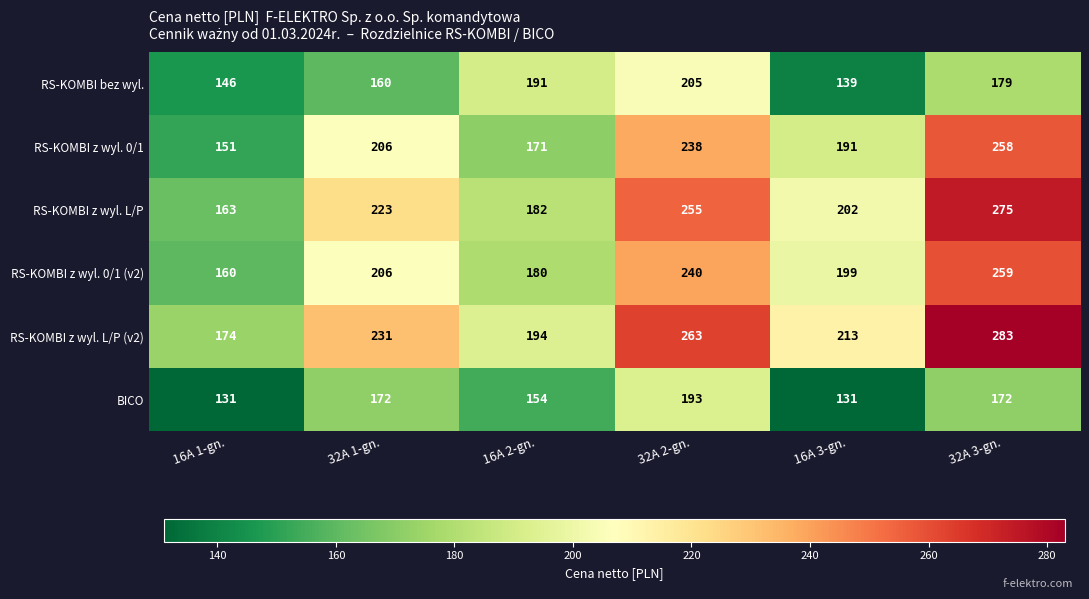

At which label is BICO closest to 162?

16A 2-gn.